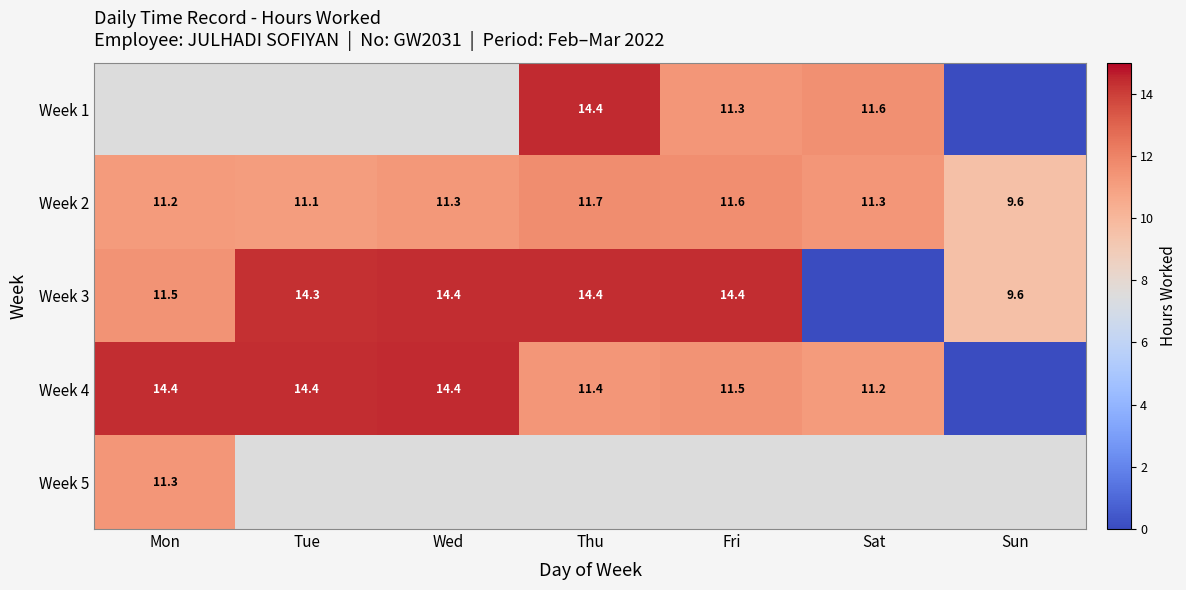

Where does the Week 2 series first go above 11?

Mon